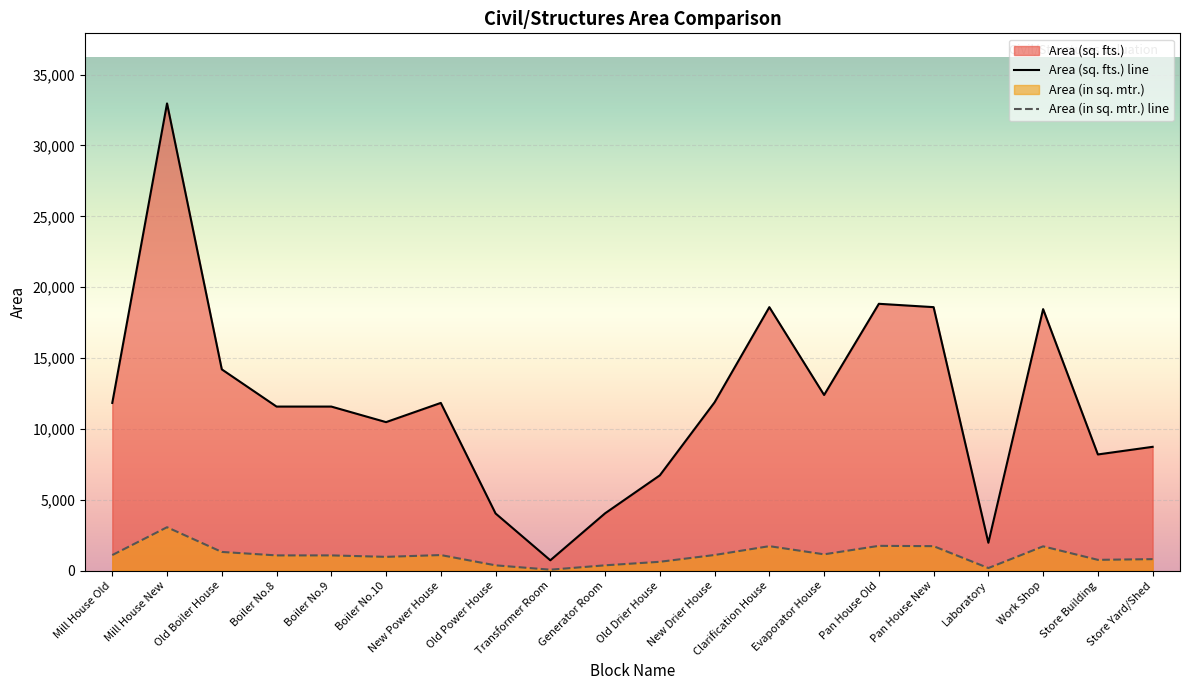

What is the lowest value of the Area (sq. fts.) series?

731.7